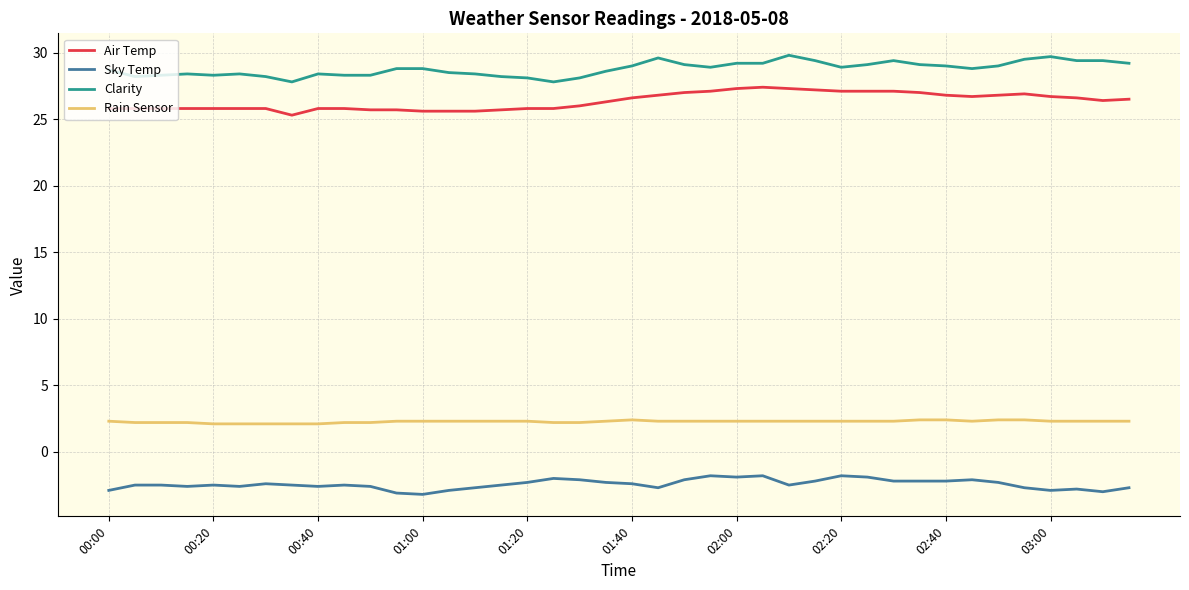

What is the maximum value for Clarity?

29.8